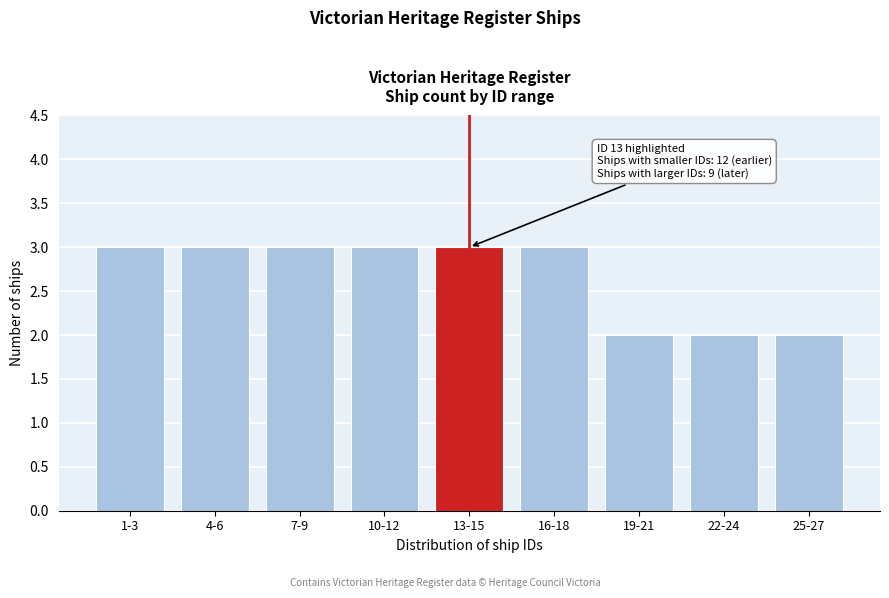

Reading left to right, transcribe all the data shown in this chart.

3	3	3	3	3	3	2	2	2